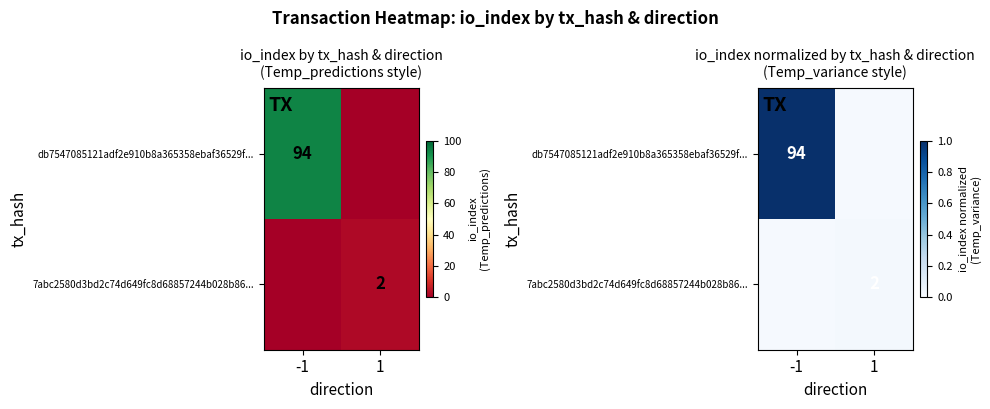

List the series in order of their peak value, lowest first.

7abc2580d3bd2c74d649fc8d68857244b028b86..., db7547085121adf2e910b8a365358ebaf36529f...